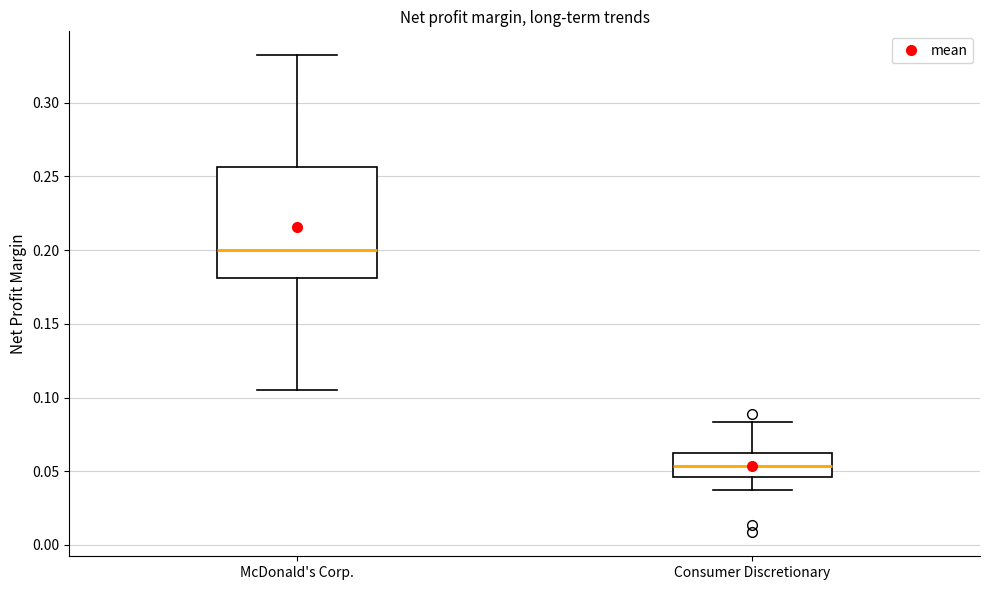

Reading left to right, transcribe this box plot: for each box, give where its median line is, the range the box spans, and where its two whiskers end, as read against the y-axis. The values are not printed on the chart, so give them approximately, as read against the axis.

McDonald's Corp.: median 0.200, box 0.180 to 0.255, whiskers 0.105 to 0.330
Consumer Discretionary: median 0.055, box 0.045 to 0.065, whiskers 0.040 to 0.085